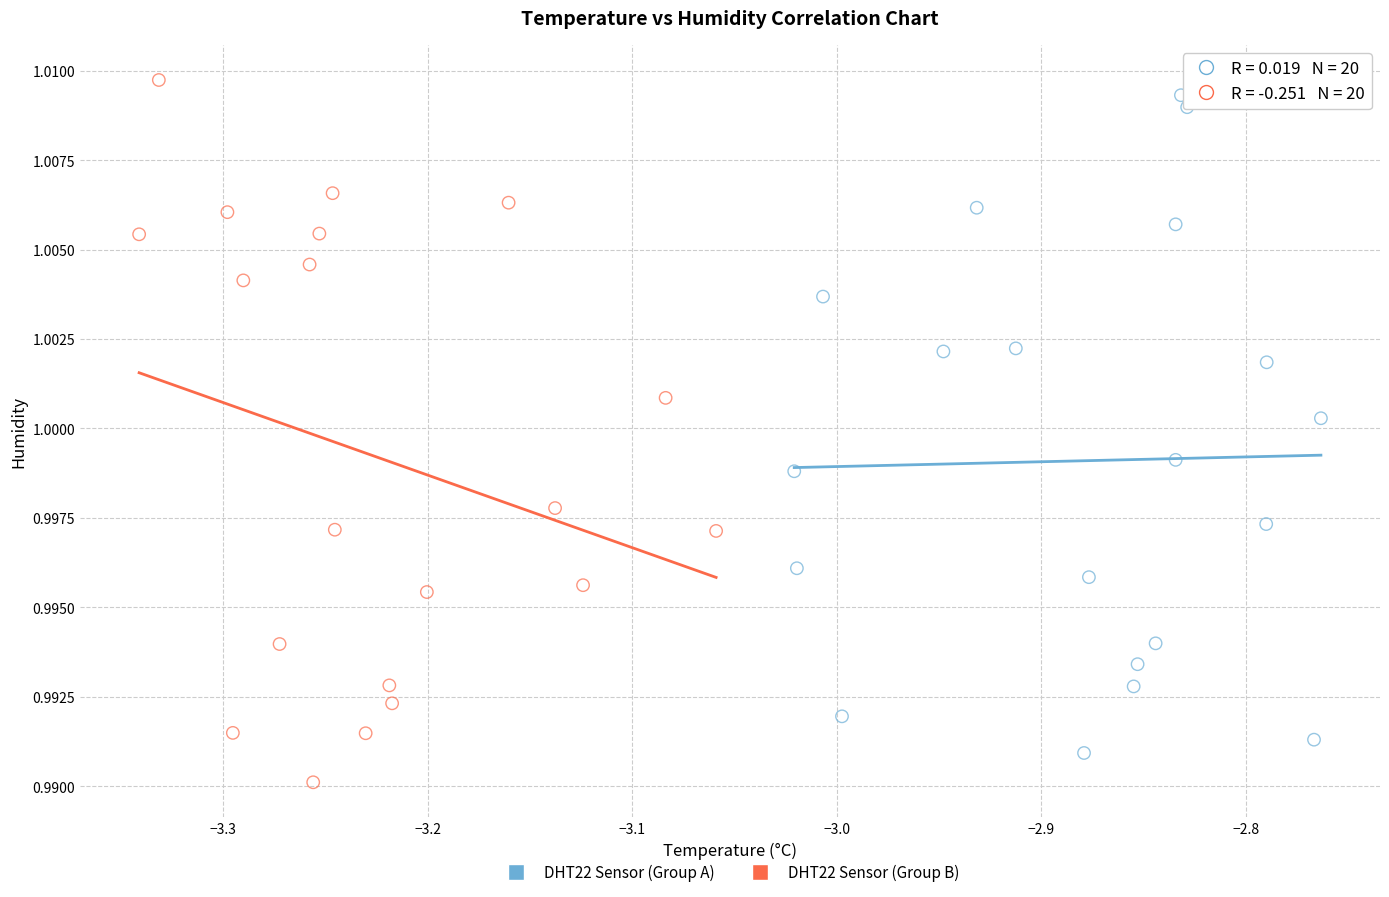

What are all the series names shown in the legend?

DHT22 Sensor (Group A), DHT22 Sensor (Group B)